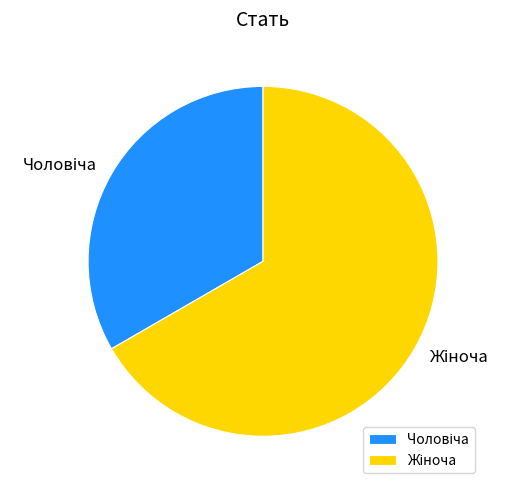

What is the change in value from Чоловіча to Жіноча?

+1